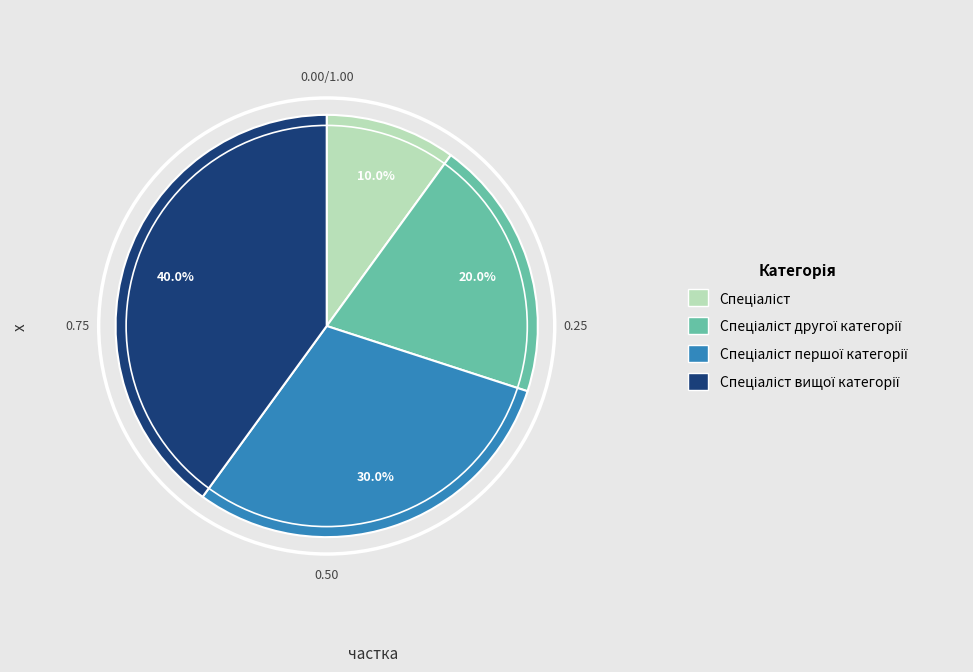

Is there any slice that represents more than half of the pie?

No